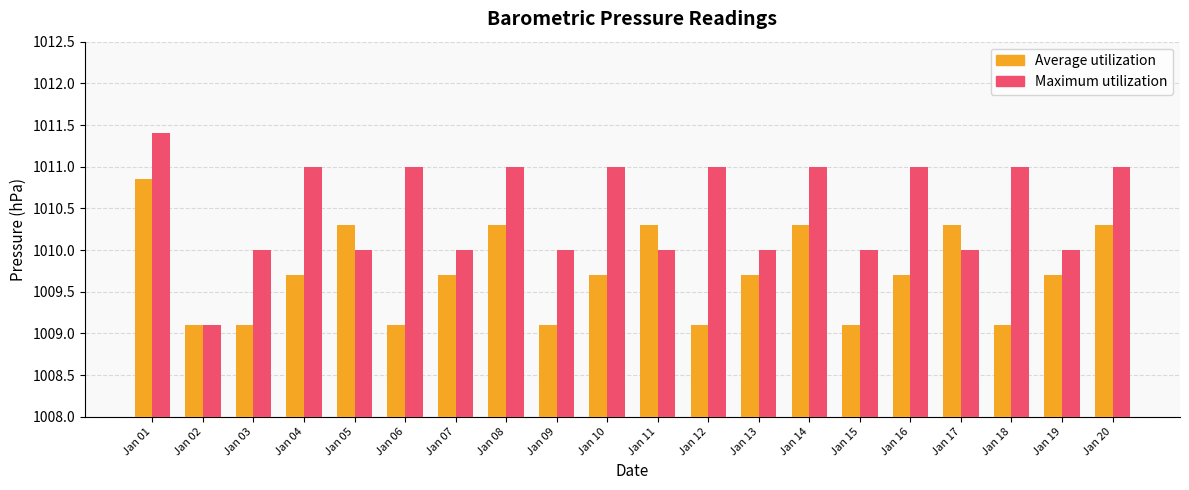

Count the number of data series in this chart.

2